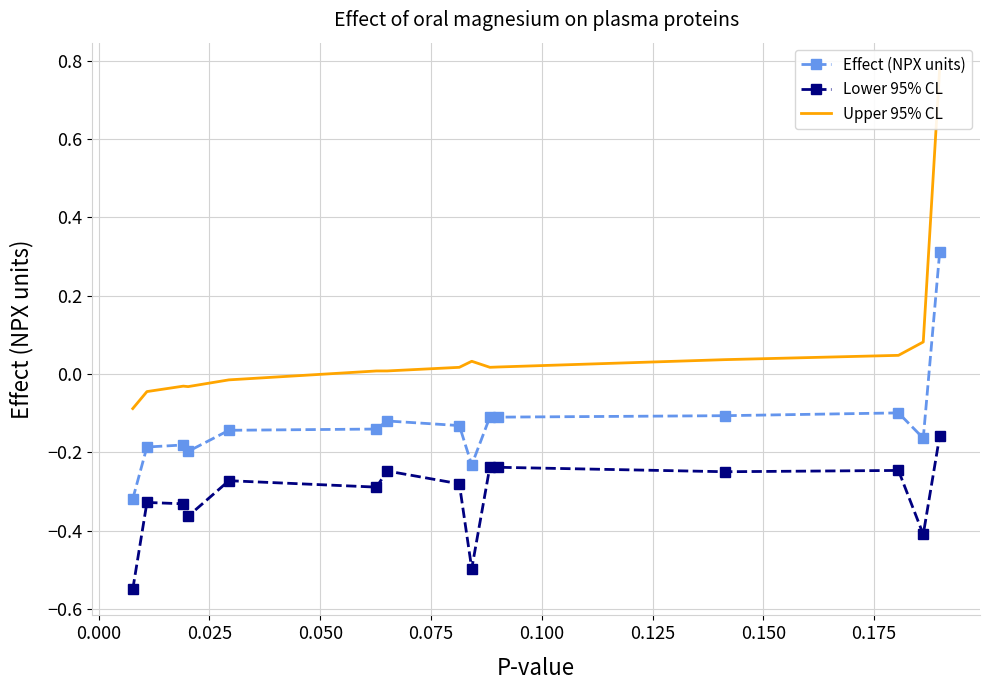

True or false: Lower 95% CL and Effect (NPX units) cross at least once.

False